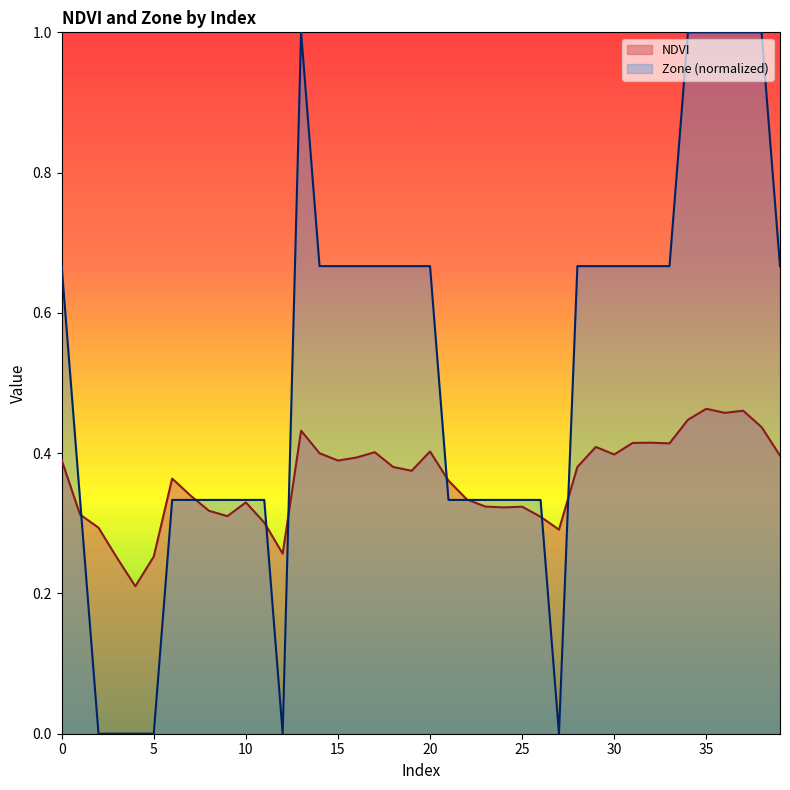

How many Zone values are between 0 and 1?

40